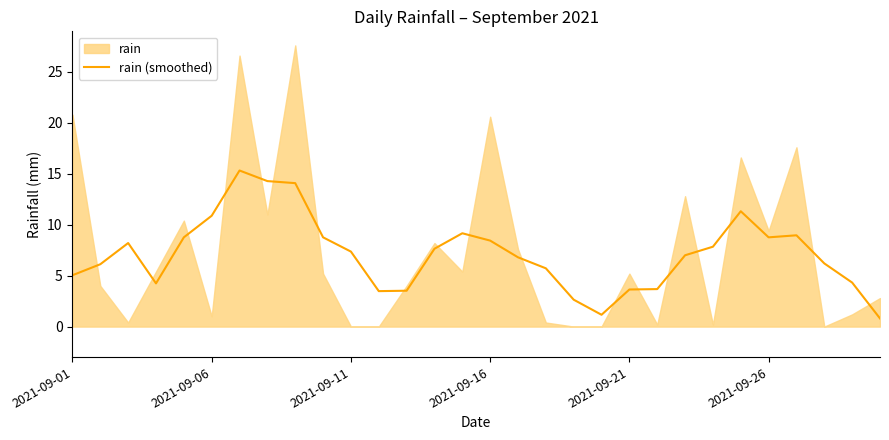

The rain (smoothed) series shows 0.9 at 2021-09-21. True or false?

False